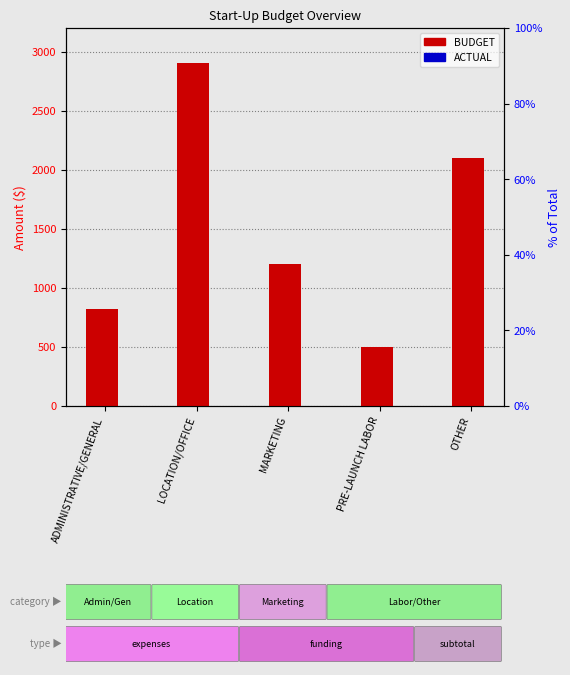

What is the lowest value of the BUDGET series?

500